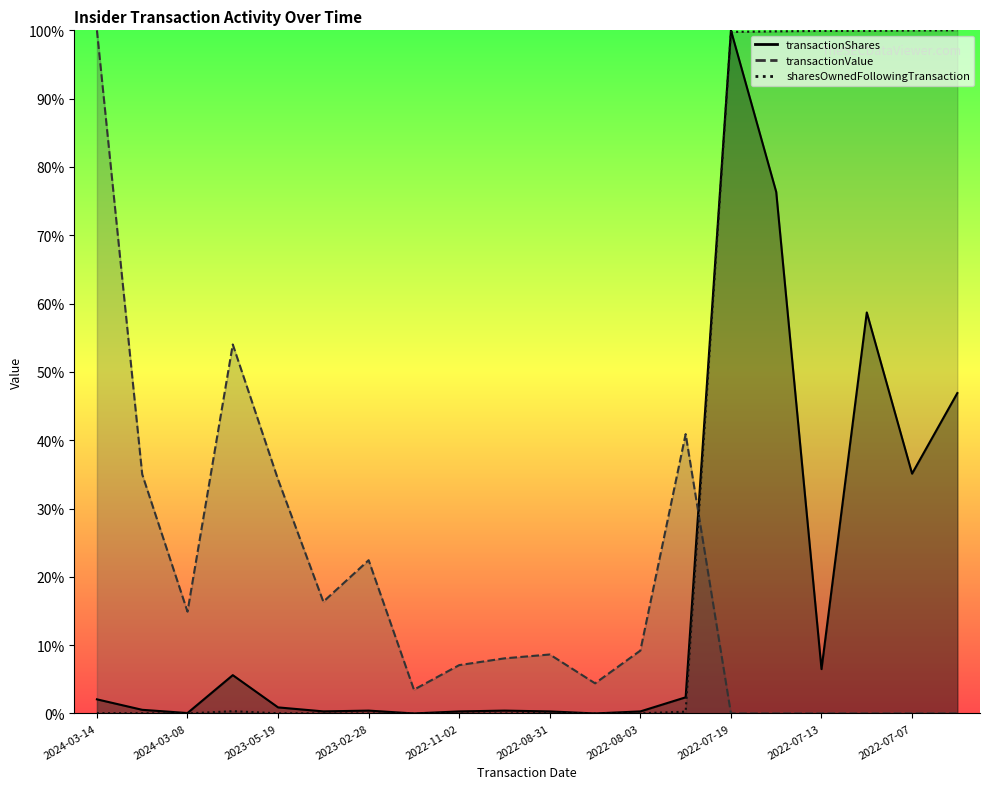

In transactionValue, how many points are lower than both neighbors (excluding endpoints)?

4